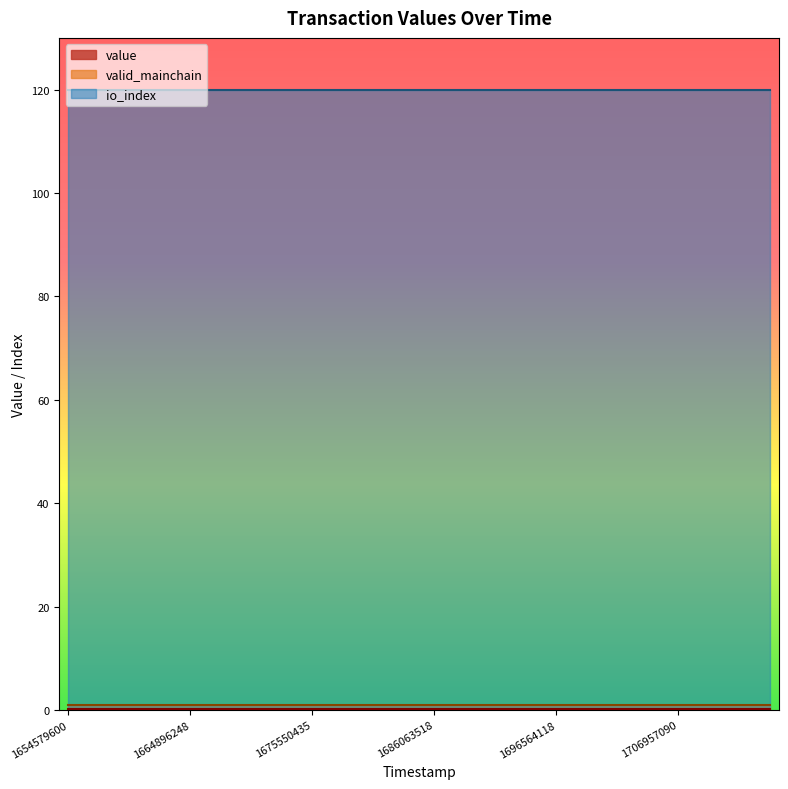

True or false: io_index has a value of 192.1 at 1657122537.

False